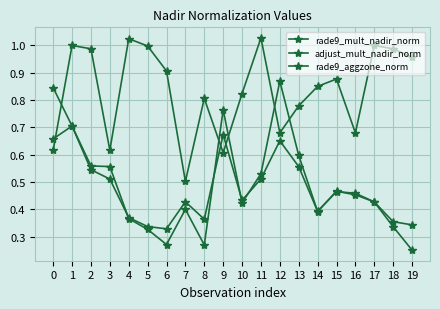

What is the value of the rade9_aggzone_norm point at the 16th from the left?

0.5